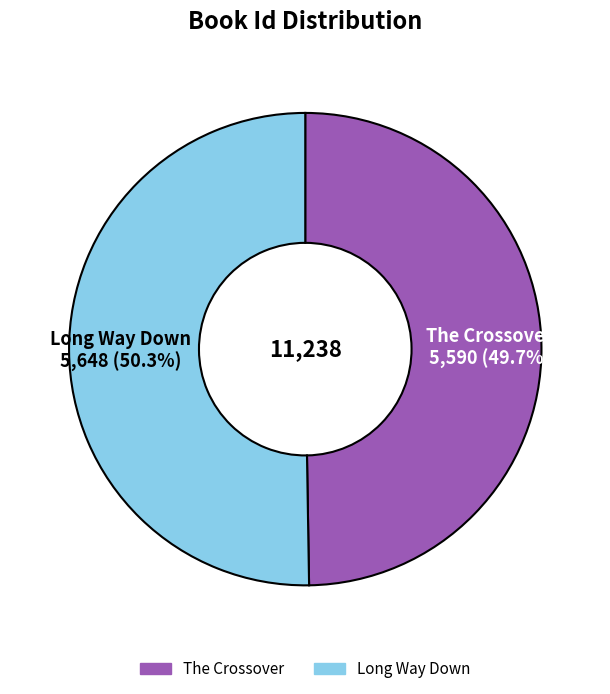

To the nearest percent, what is the difference between the largest and smallest slice percentages?

1%